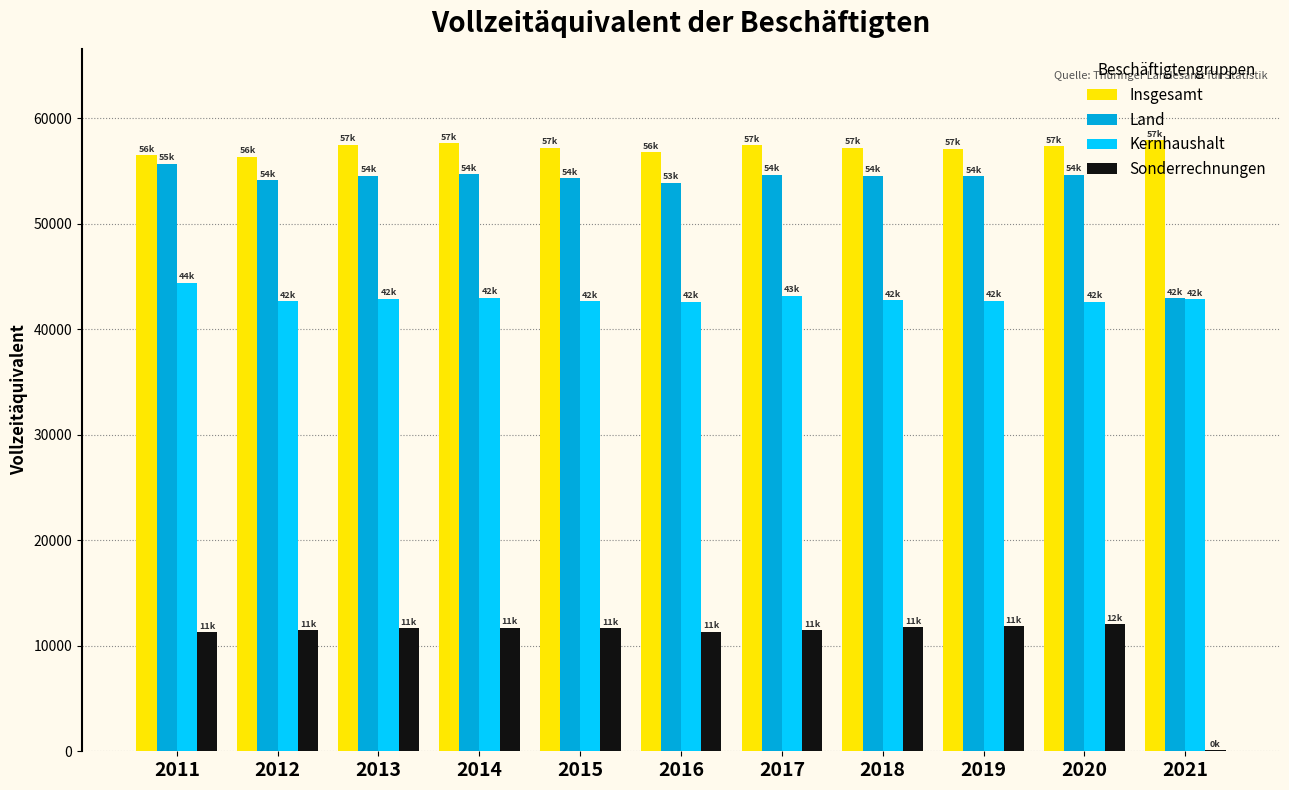

What is the total value across all series at 2016?

164615